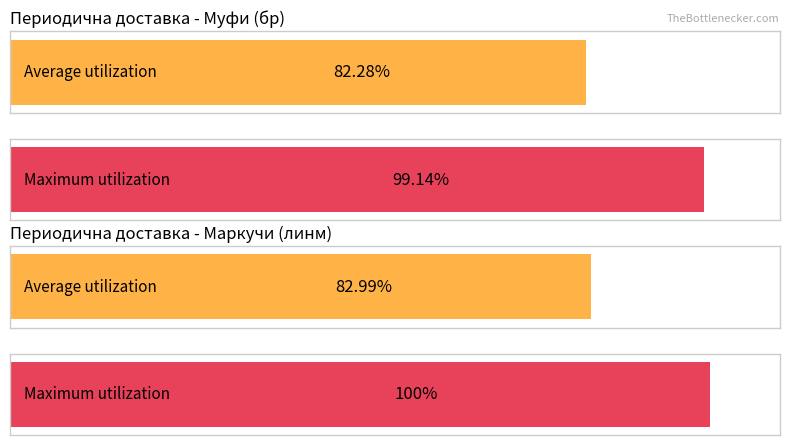

What is the difference between the Average utilization values at 3 and 9?

0.7